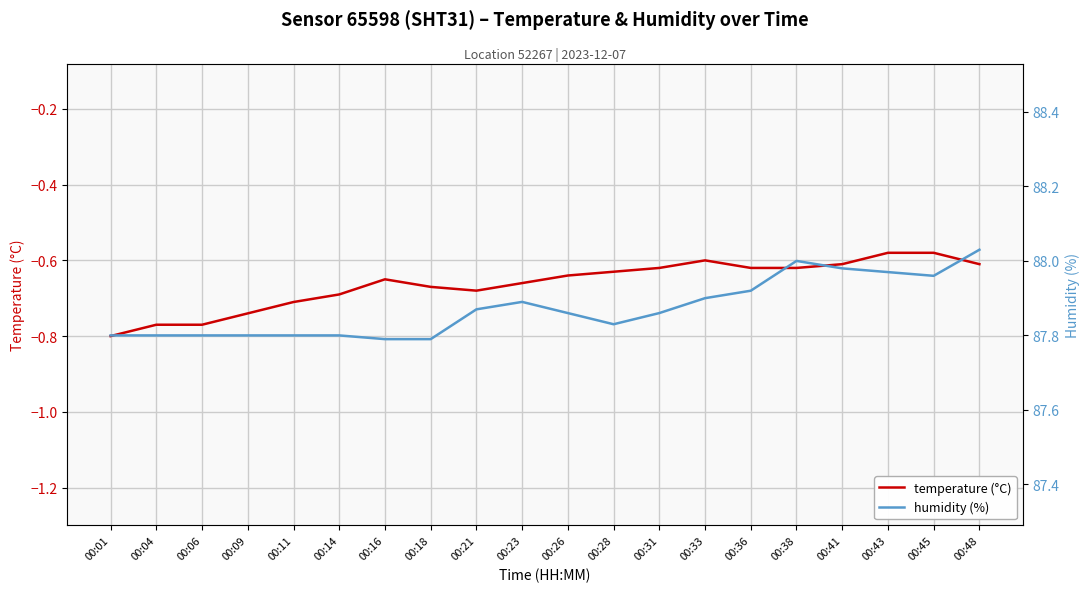

The value of humidity (%) at 00:14 is 22.7. True or false?

False